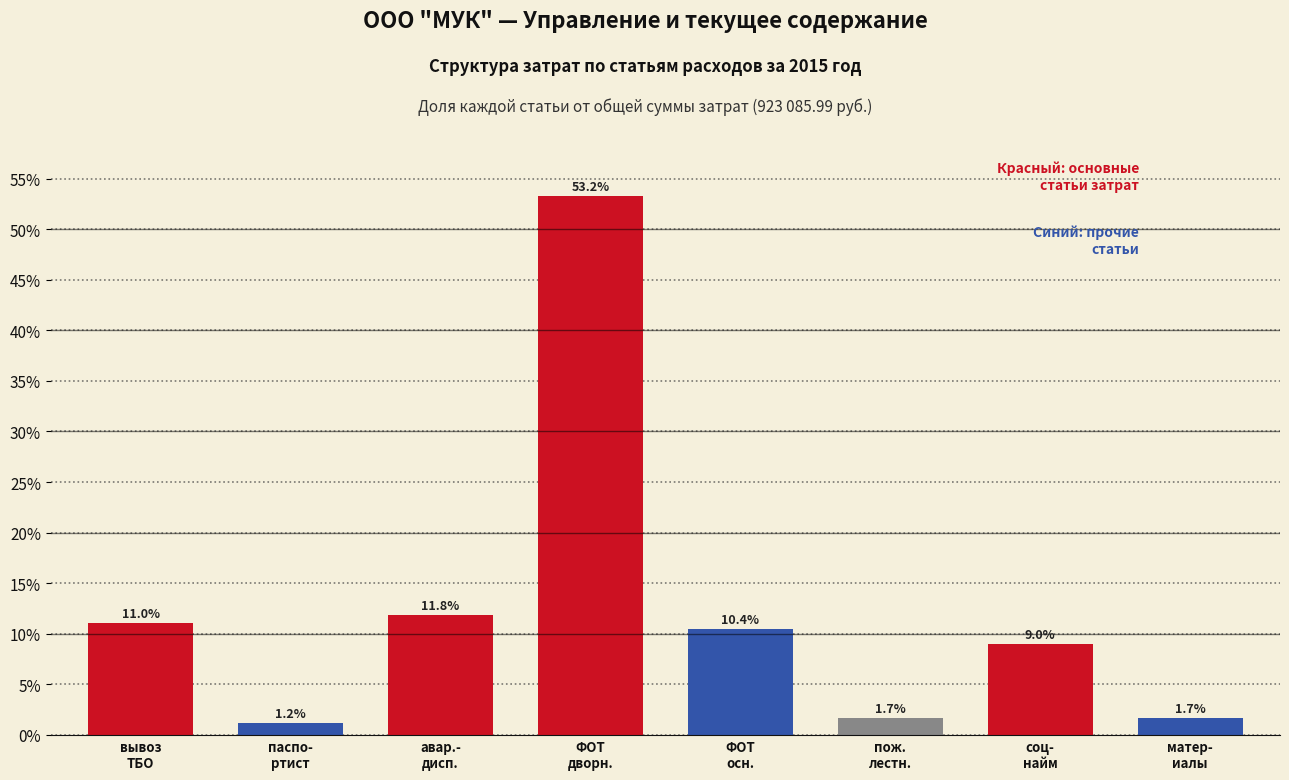

Reading left to right, what are all the values shown in this chart?

11.0	1.2	11.8	53.2	10.4	1.7	9.0	1.7